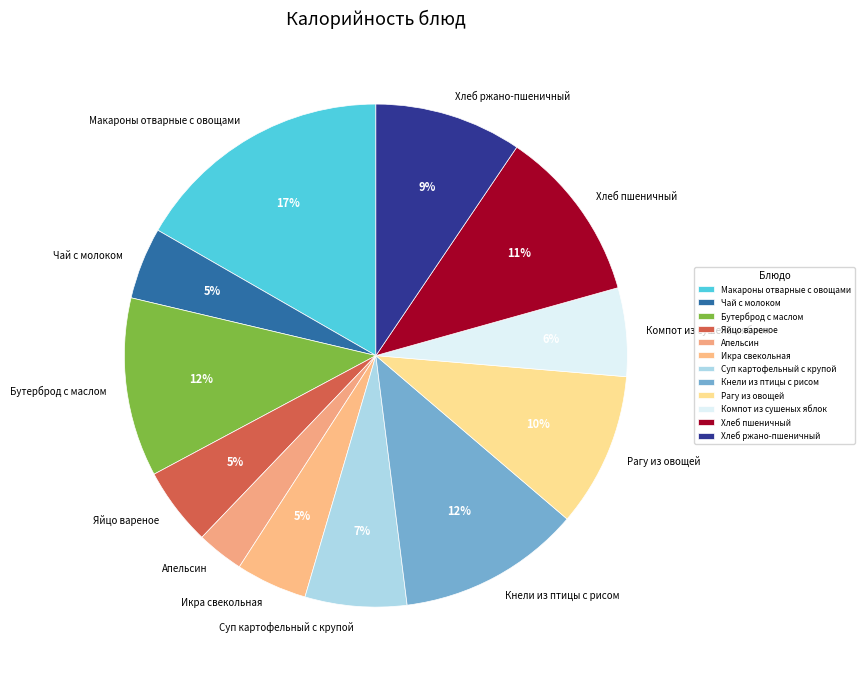

Is the sum of Компот из сушеных яблок and Чай с молоком greater than half?

No